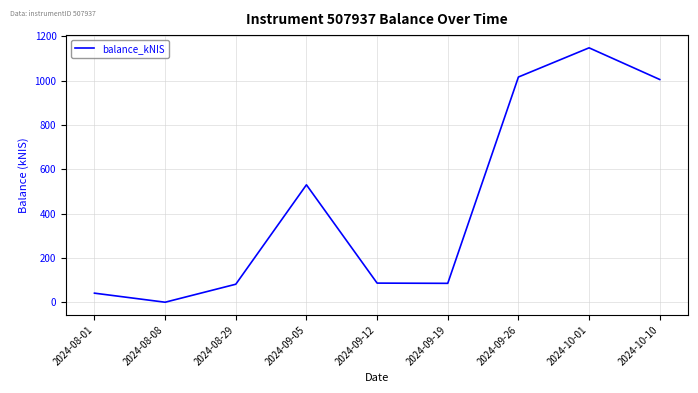

What is the change in value from 2024-08-01 to 2024-10-01?

+1107.0